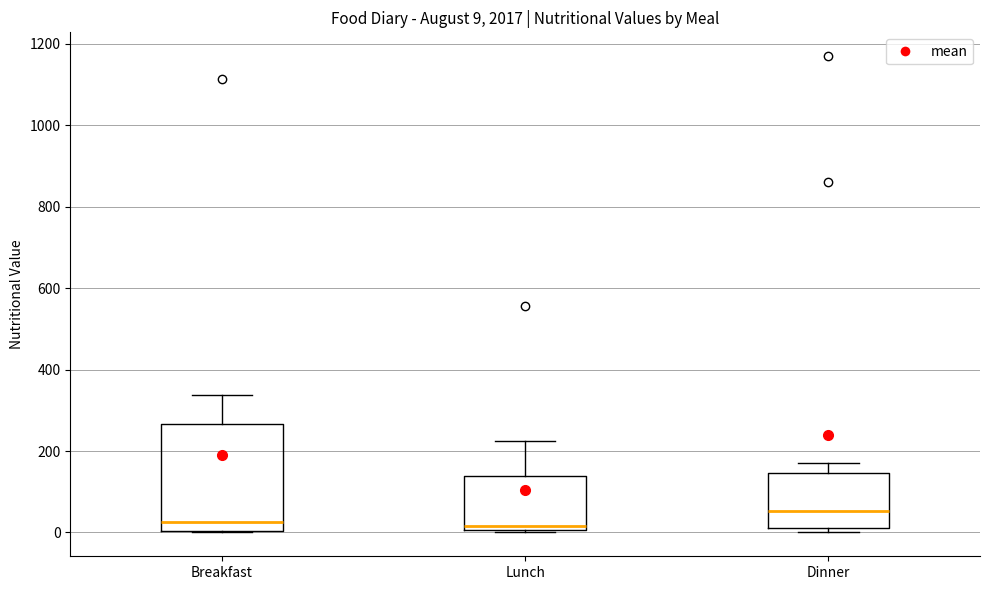

Comparing the boxes themselves (not the whiskers), which one is the tallest?

Breakfast